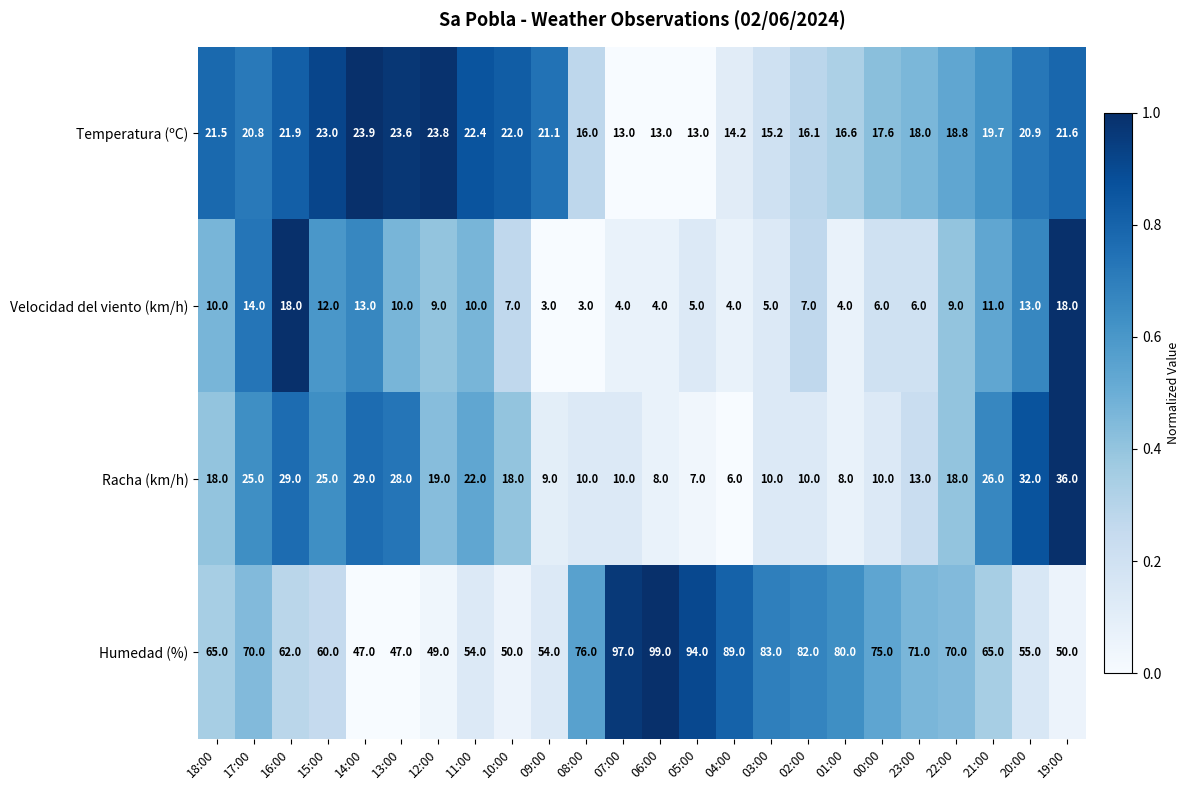

Rank the series at 02:00 from highest to lowest value.

Humedad (%), Temperatura (ºC), Racha (km/h), Velocidad del viento (km/h)